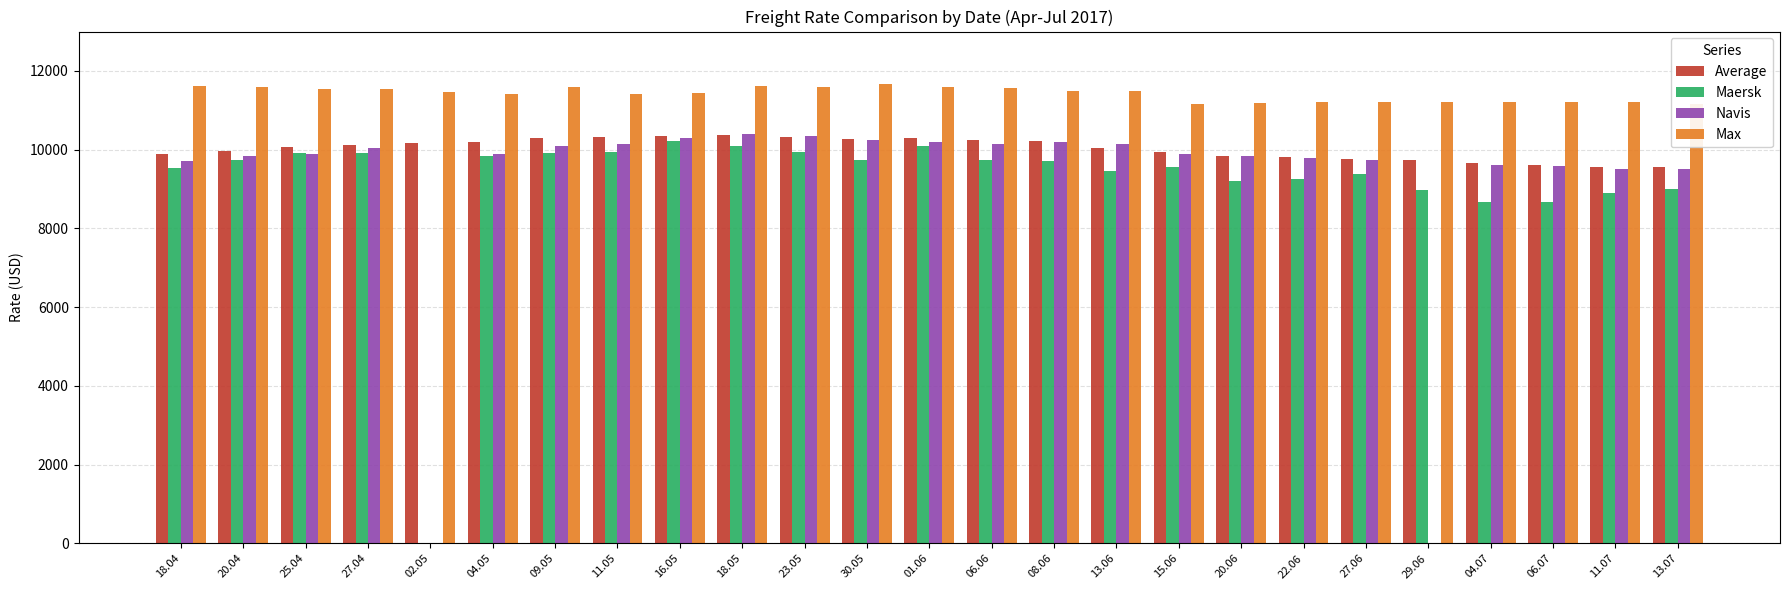

Reading right to left, transcribe all the data shown in this chart.

Average: 13.07=9569	11.07=9570	06.07=9617	04.07=9654	29.06=9740	27.06=9774	22.06=9813	20.06=9833	15.06=9944	13.06=10043	08.06=10212	06.06=10242	01.06=10304	30.05=10283	23.05=10317	18.05=10373	16.05=10357	11.05=10327	09.05=10303	04.05=10186	02.05=10181	27.04=10115	25.04=10066	20.04=9959	18.04=9879
Maersk: 13.07=9000	11.07=8900	06.07=8670	04.07=8660	29.06=8976	27.06=9382	22.06=9259	20.06=9193	15.06=9559	13.06=9446	08.06=9714	06.06=9732	01.06=10094	30.05=9750	23.05=9953	18.05=10082	16.05=10212	11.05=9940	09.05=9917	04.05=9833	02.05=0	27.04=9922	25.04=9922	20.04=9741	18.04=9536
Navis: 13.07=9500	11.07=9500	06.07=9575	04.07=9600	29.06=0	27.06=9750	22.06=9800	20.06=9850	15.06=9900	13.06=10150	08.06=10200	06.06=10150	01.06=10200	30.05=10250	23.05=10350	18.05=10400	16.05=10300	11.05=10150	09.05=10100	04.05=9900	02.05=0	27.04=10050	25.04=9900	20.04=9850	18.04=9700
Max: 13.07=11158	11.07=11200	06.07=11200	04.07=11200	29.06=11200	27.06=11200	22.06=11200	20.06=11183	15.06=11170	13.06=11488	08.06=11488	06.06=11575	01.06=11590	30.05=11658	23.05=11600	18.05=11617	16.05=11429	11.05=11417	09.05=11600	04.05=11417	02.05=11458	27.04=11542	25.04=11542	20.04=11583	18.04=11625